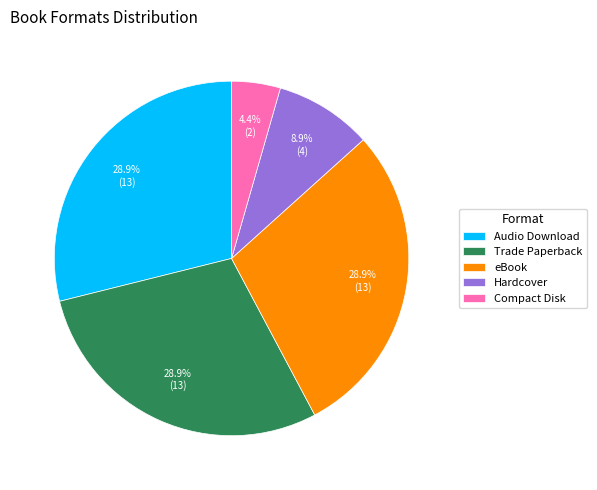

What percentage is NOT represented by Compact Disk?

95.6%